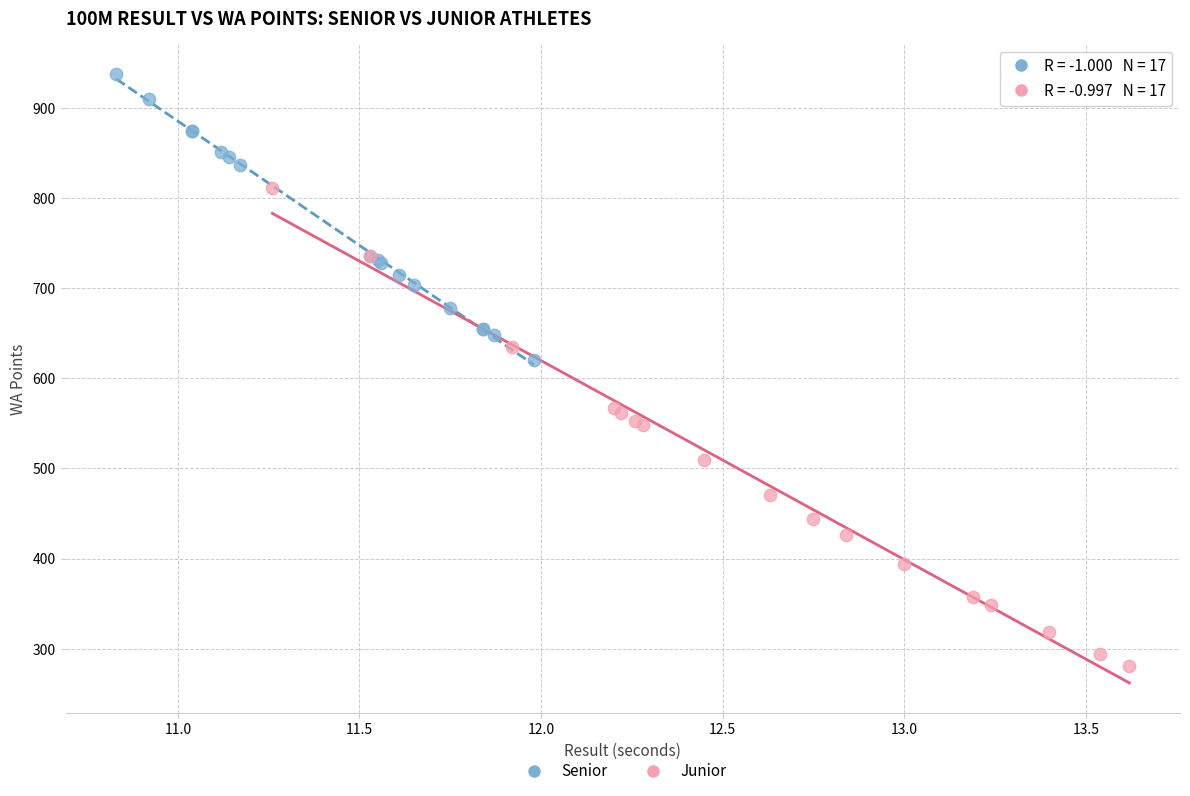

Which series contains the lowest Y value?

Junior